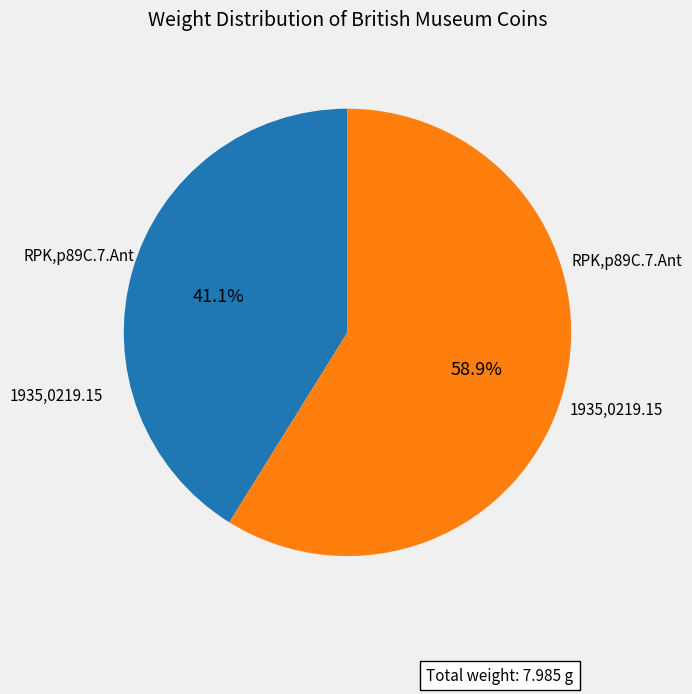

Is there any slice that represents more than half of the pie?

Yes